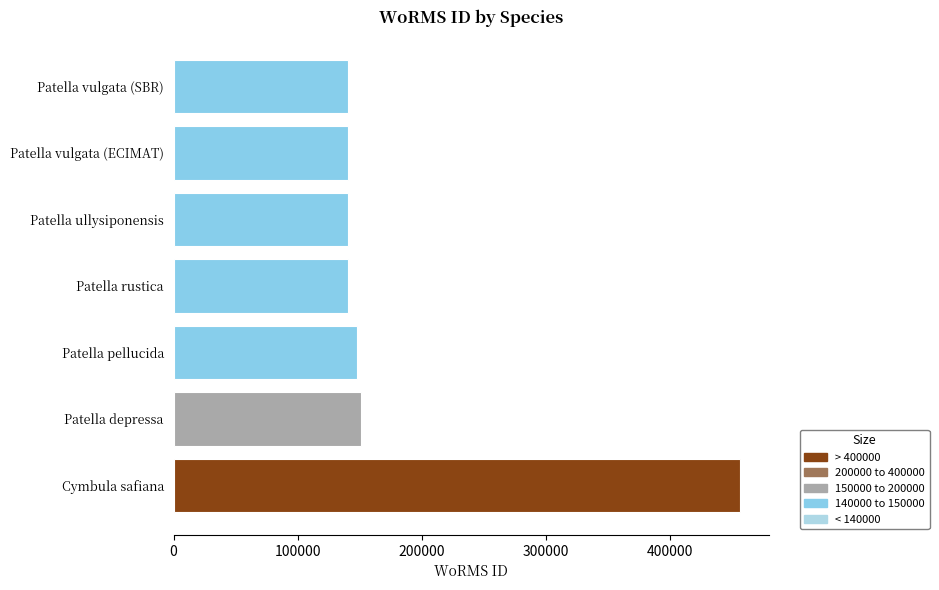

Does the chart contain any negative values?

No